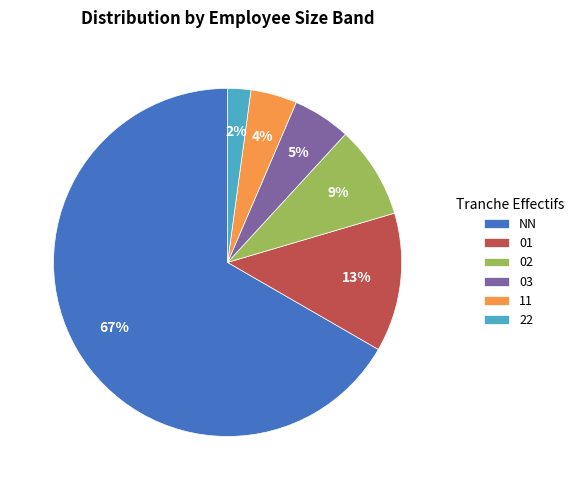

Is the sum of 03 and 11 greater than half?

No